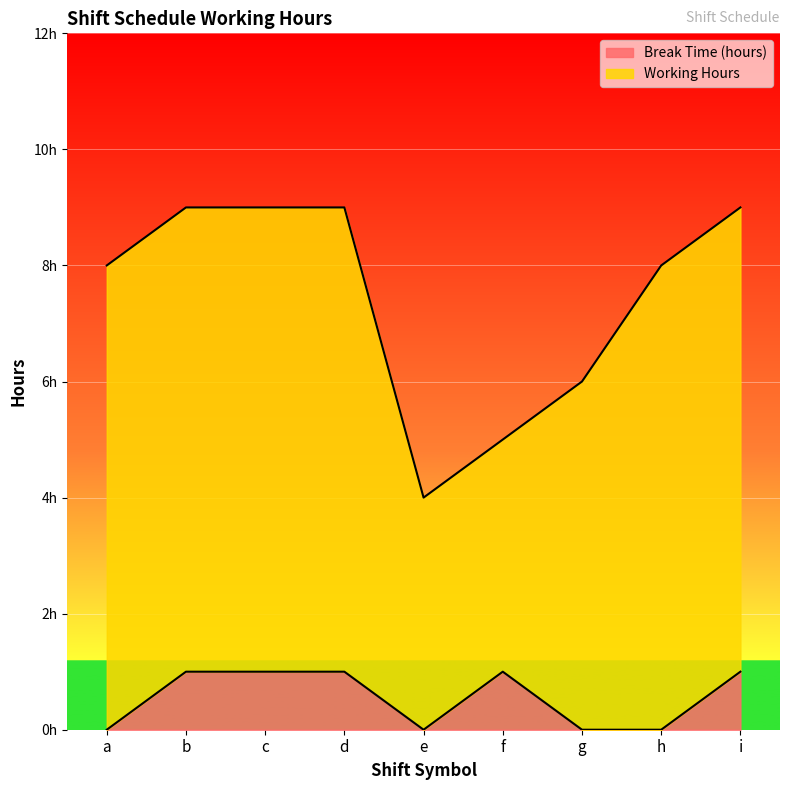

Is it true that the value at d is 1?

False